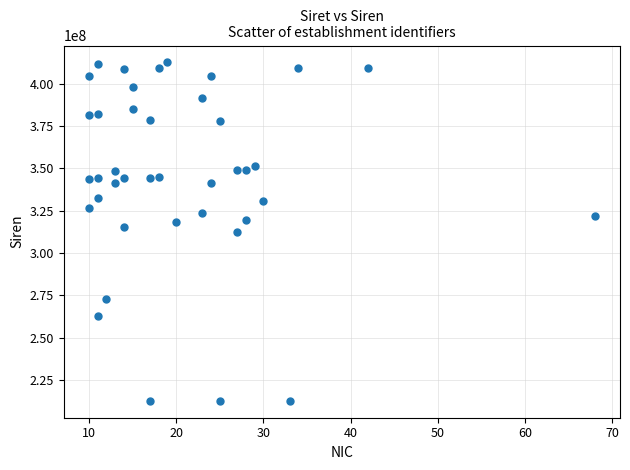

What is the range of Y values (max minus min)?

199805655